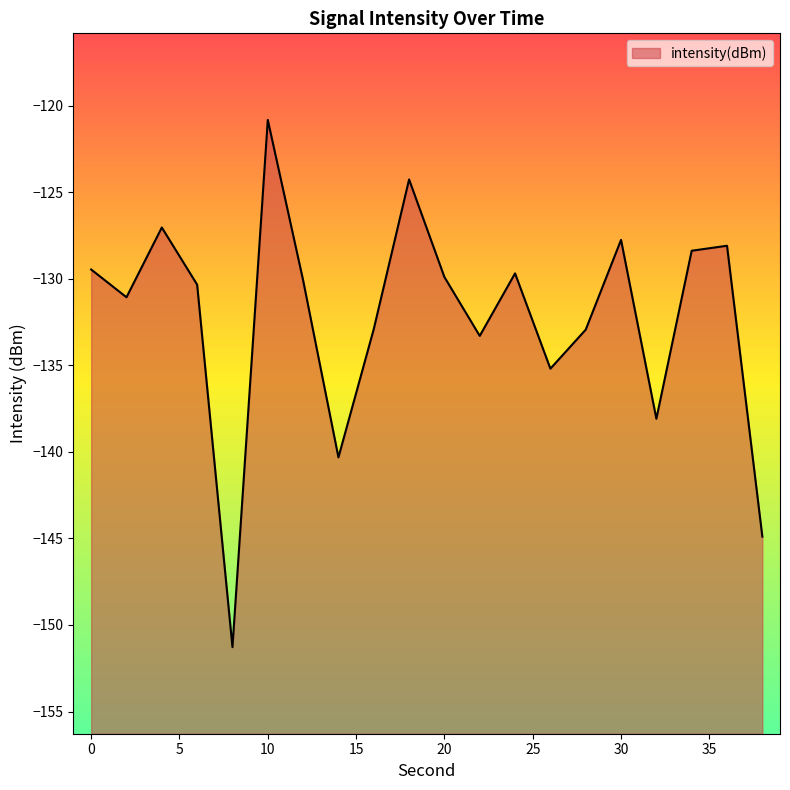

Reading right to left, extract all data points from this chart.

-144.9	-128.1	-128.4	-138.1	-127.8	-132.9	-135.2	-129.7	-133.3	-129.9	-124.3	-132.9	-140.3	-130.1	-120.8	-151.3	-130.3	-127.0	-131.1	-129.5